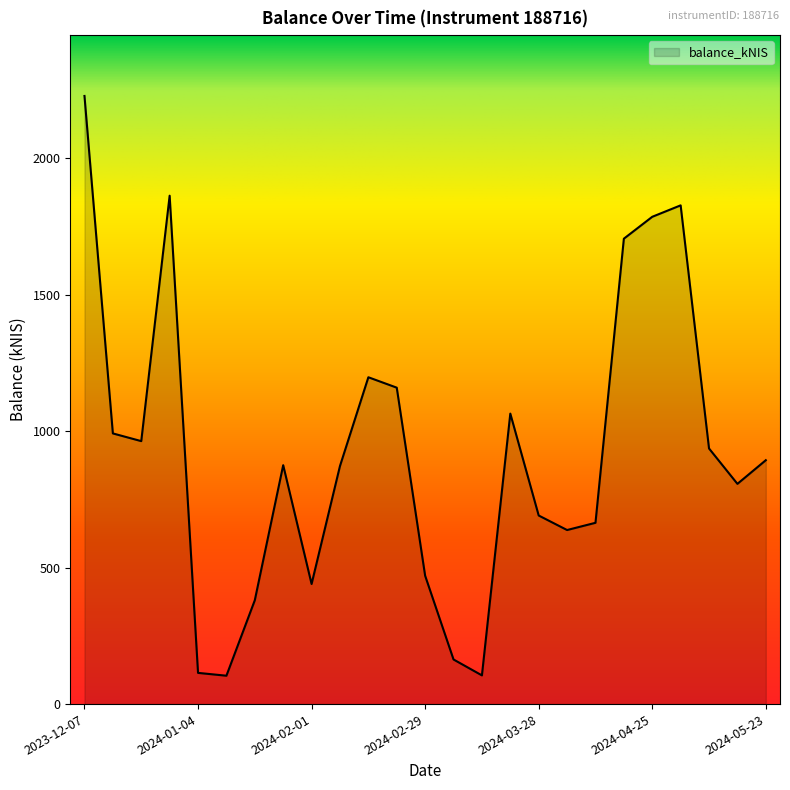

What is the average value?

917.7